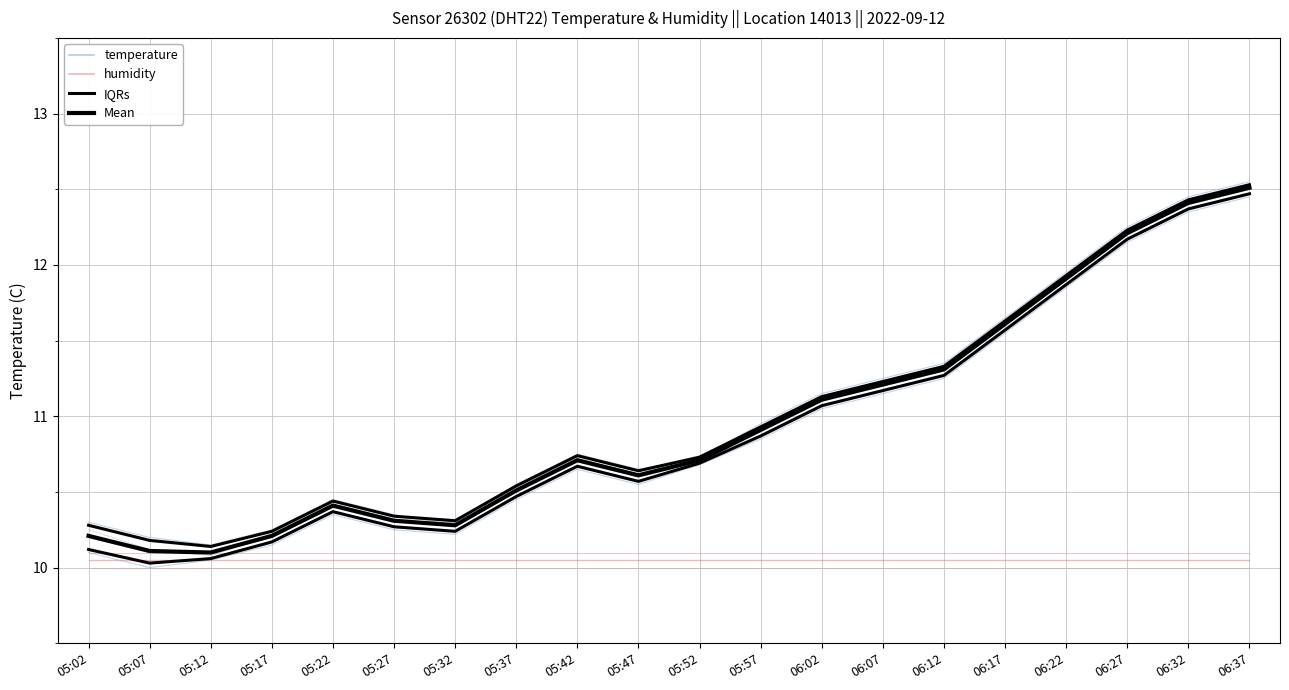

What is the average value of the humidity series?

10.1